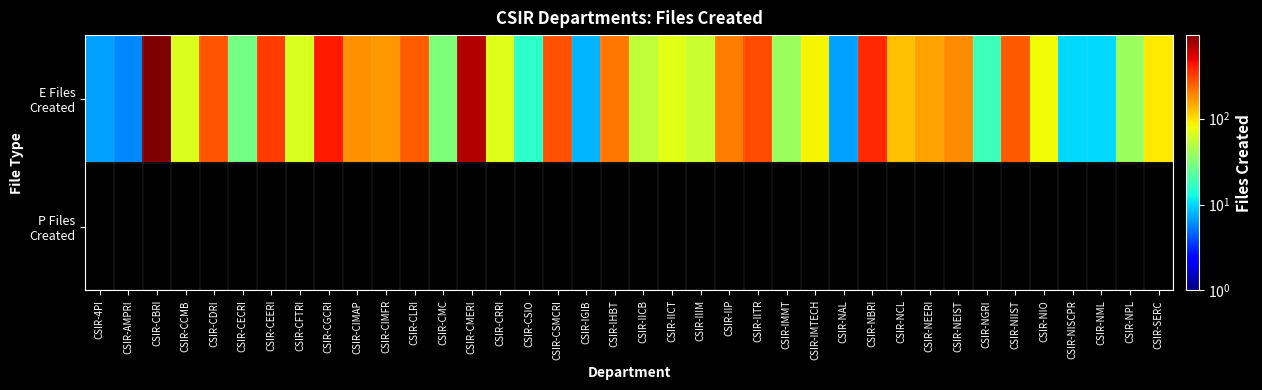

Which series has the widest spread of values?

E Files Created